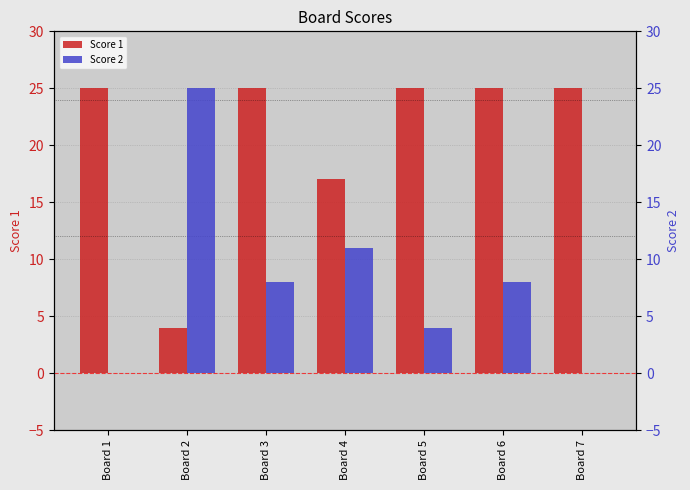

What is the difference between the Score 2 values at Board 1 and Board 3?

8